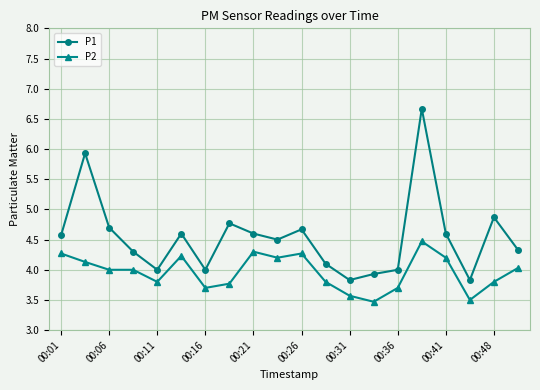

True or false: P2 and P1 cross at least once.

False